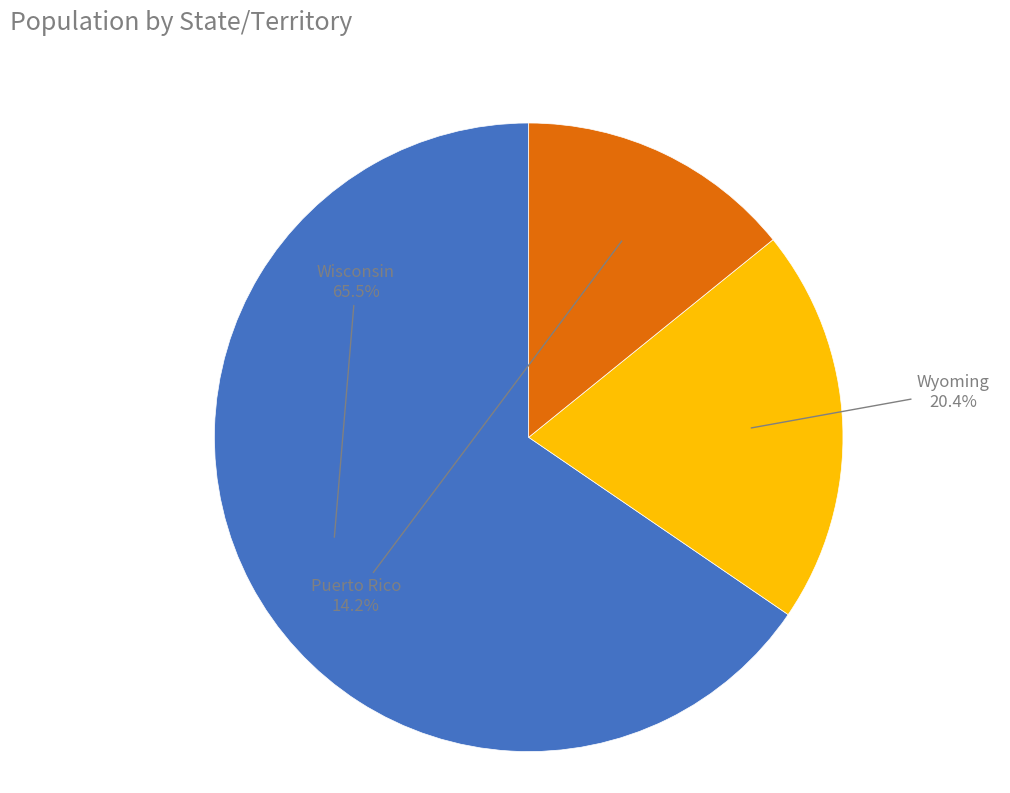

Is there a majority slice in this chart?

Yes